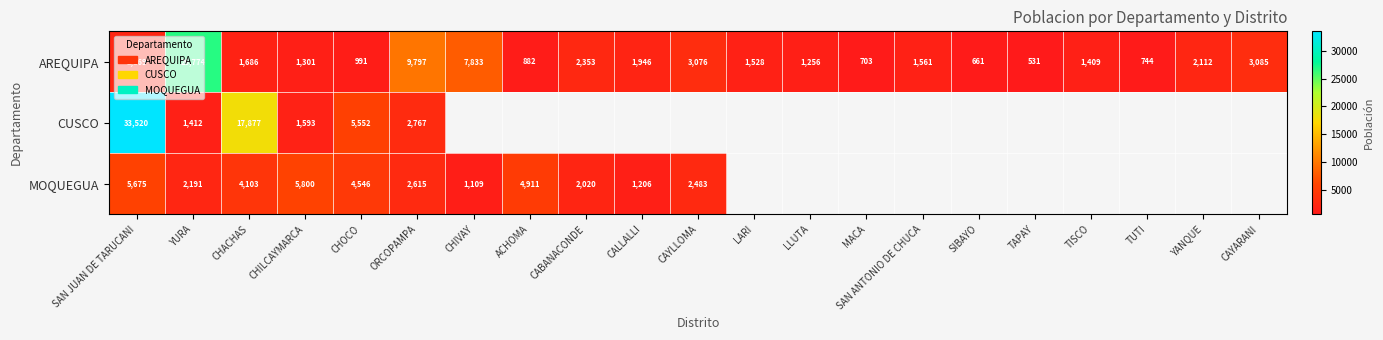

What is the greatest value displayed?

33520.0